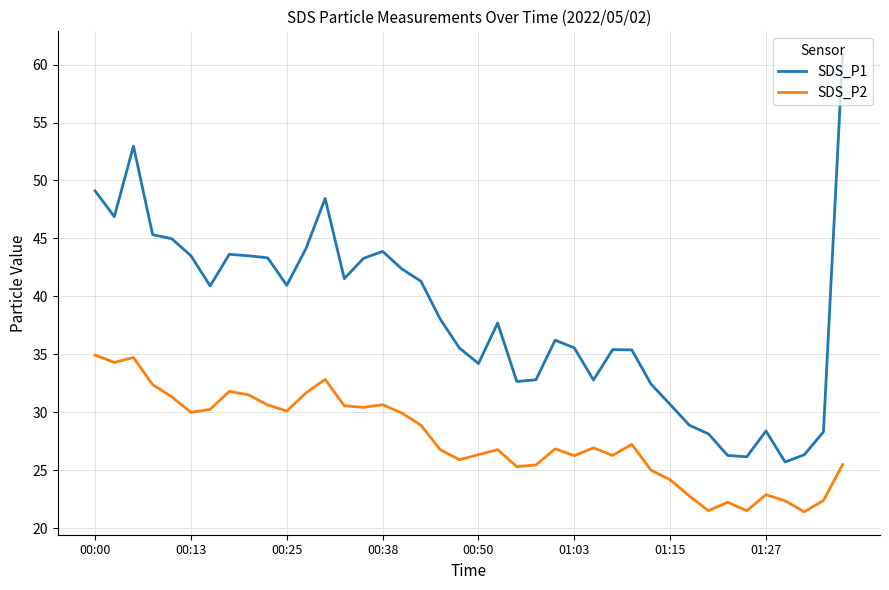

What is the minimum value for SDS_P2?

21.4